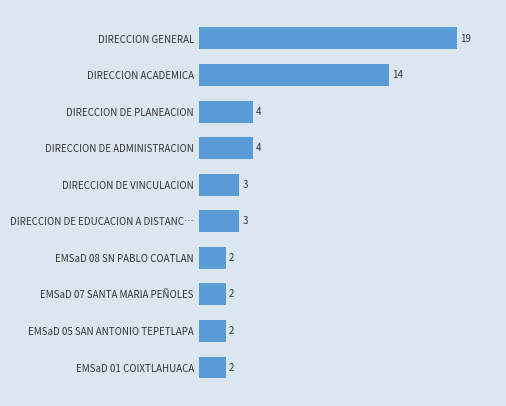

Which category has the highest value across all series?

DIRECCION GENERAL